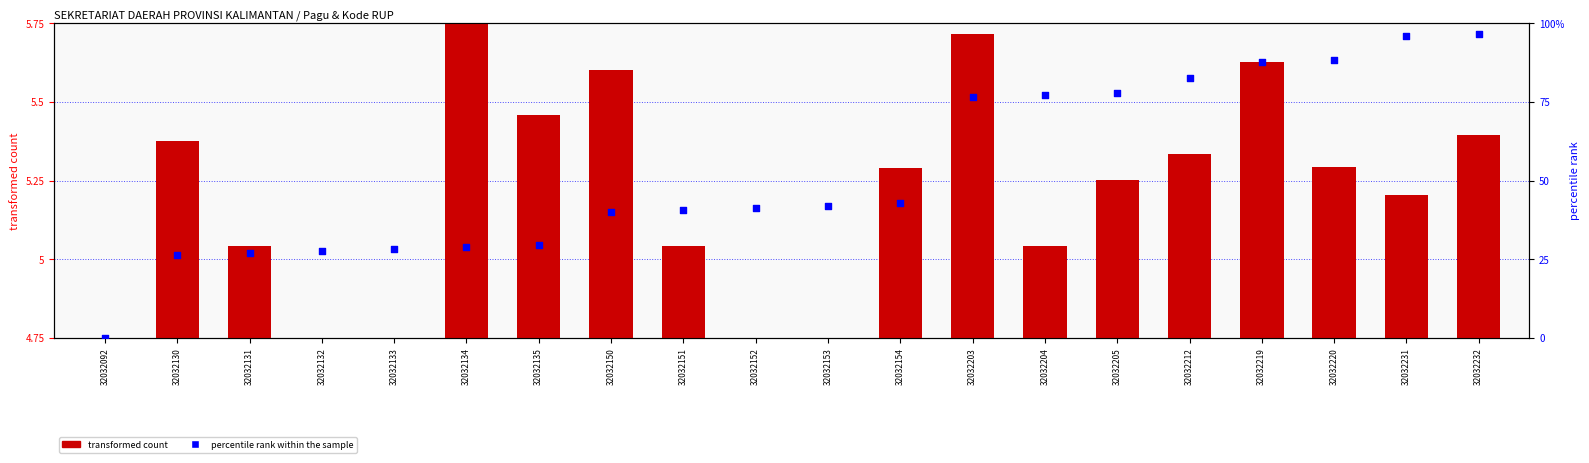

Which series has the largest total across all categories?

percentile rank within the sample